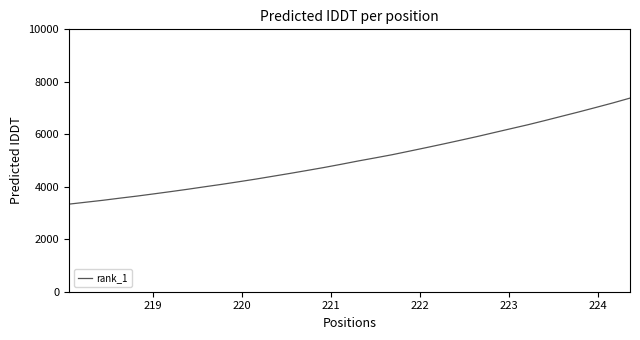

What is the greatest value displayed?

7379.2